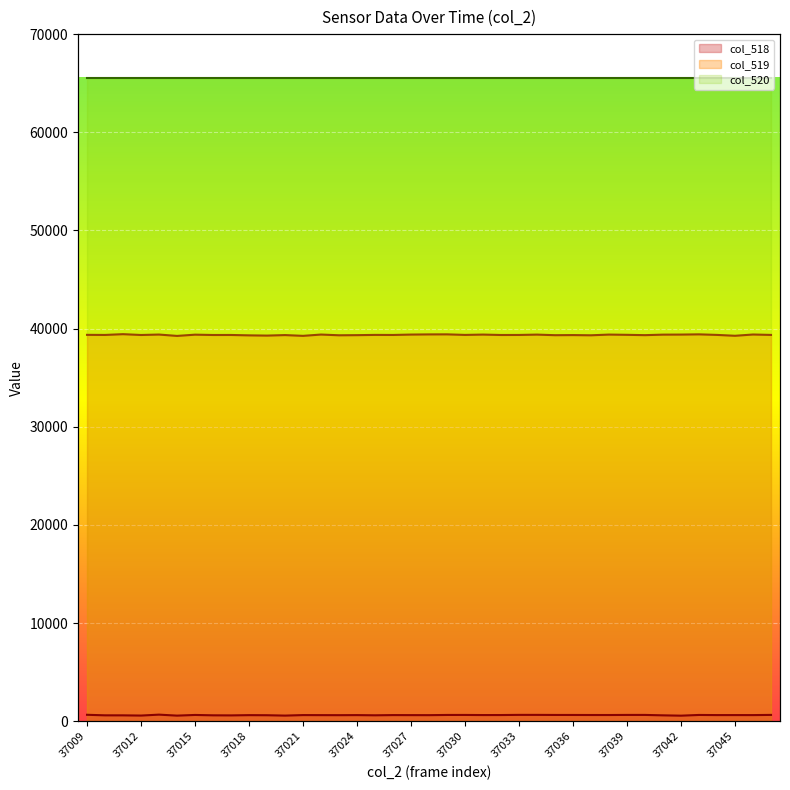

At how many categories does at least one series exceed 28116?

39